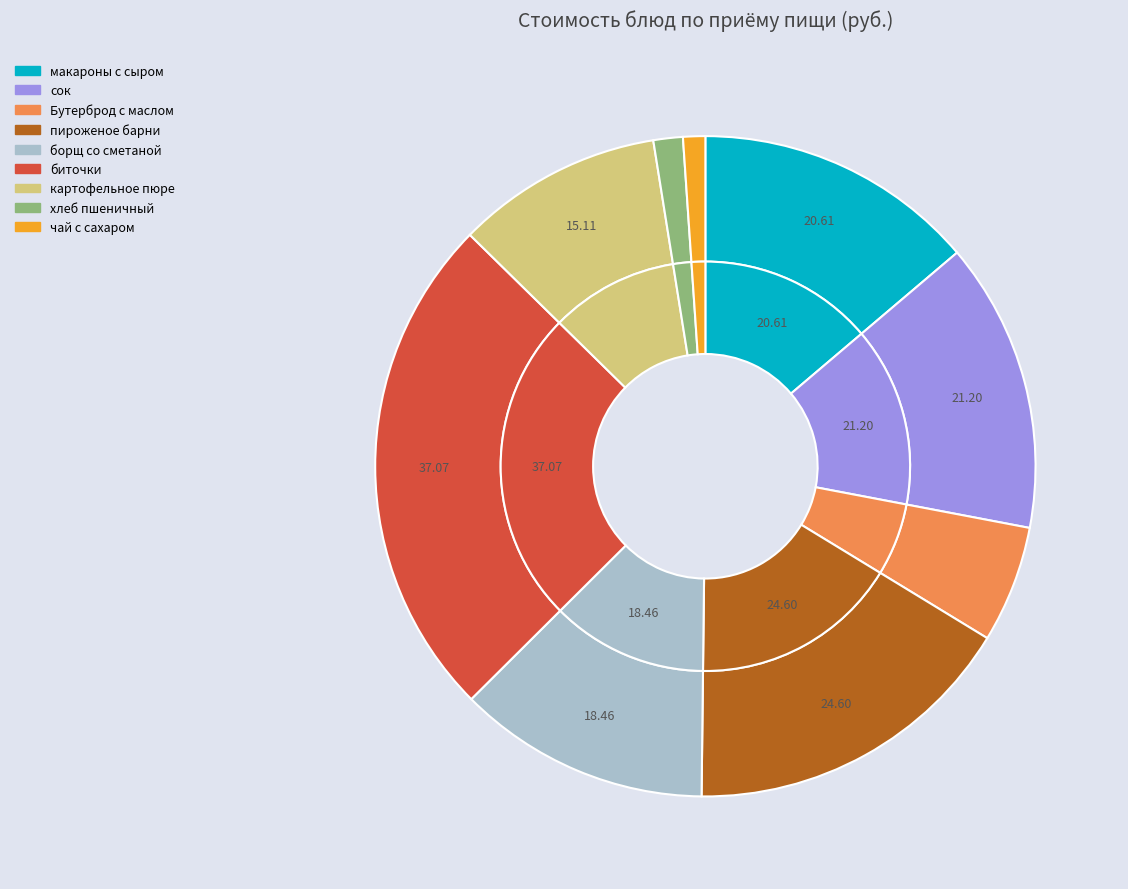

How many slices are in this pie chart?

9